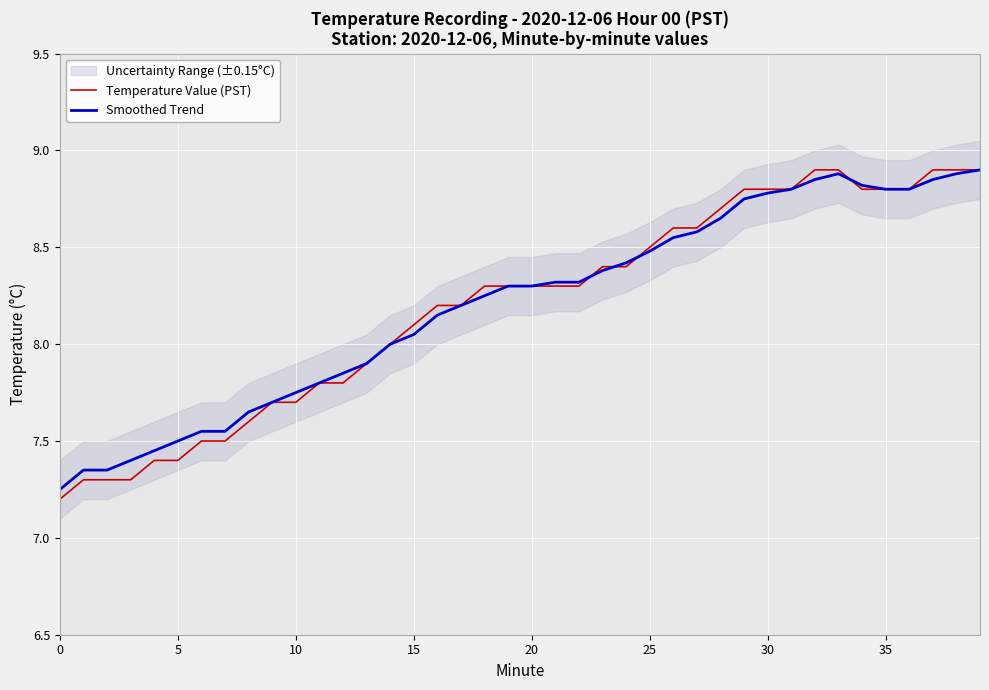

What is the sum of the Temperature Value (PST) values at 13 and 37?

16.8